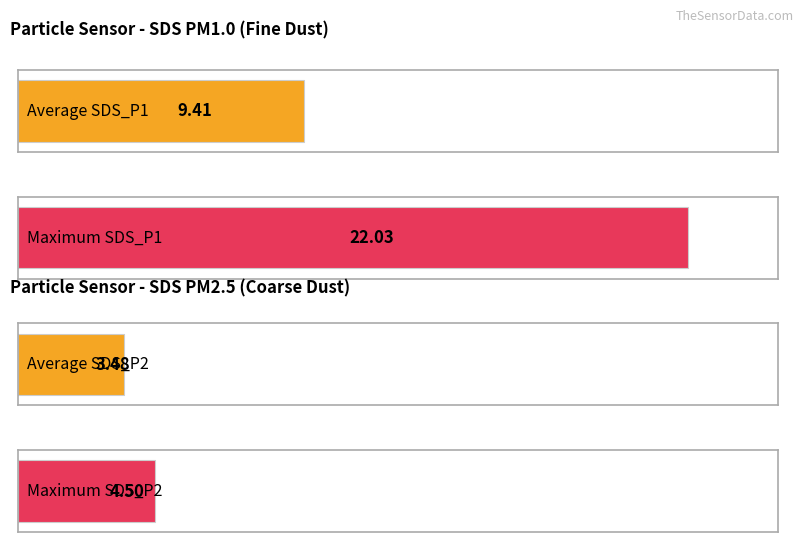

List the series in order of their overall mean, highest first.

SDS_P1, SDS_P2